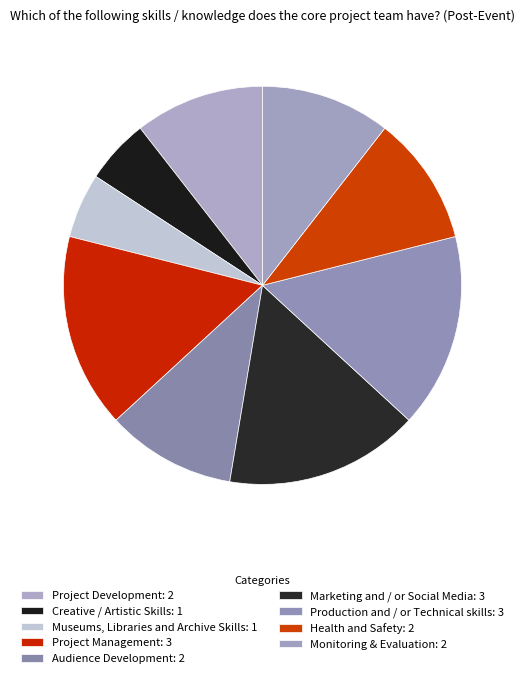

How many slices are in this pie chart?

9